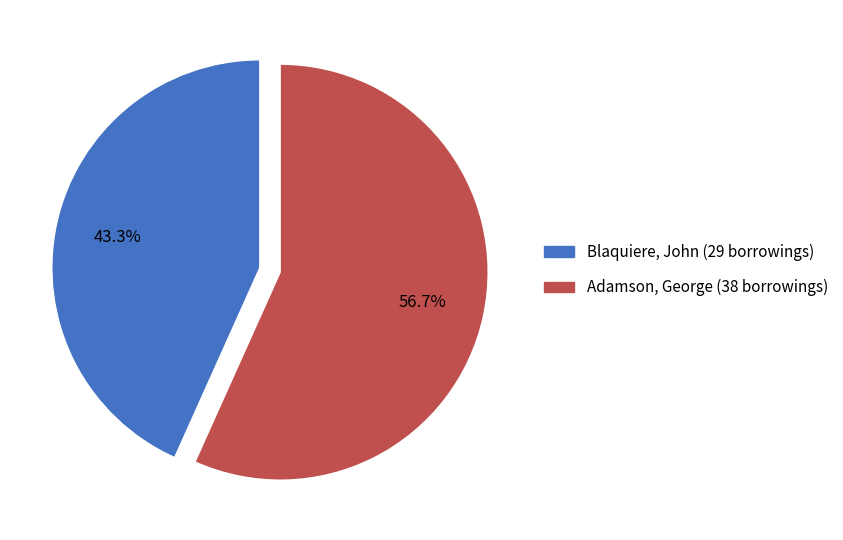

What is the smallest slice in the pie chart?

Blaquiere, John (29 borrowings)